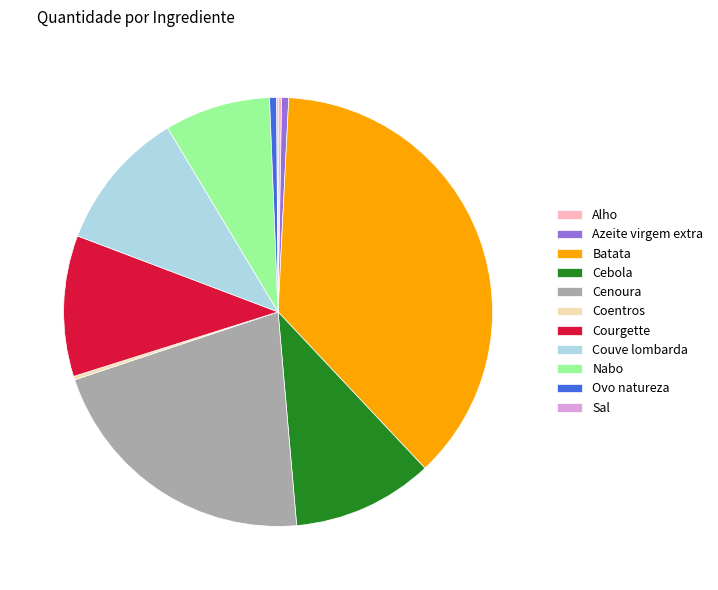

Combined, do Nabo and Ovo natureza account for over 50%?

No